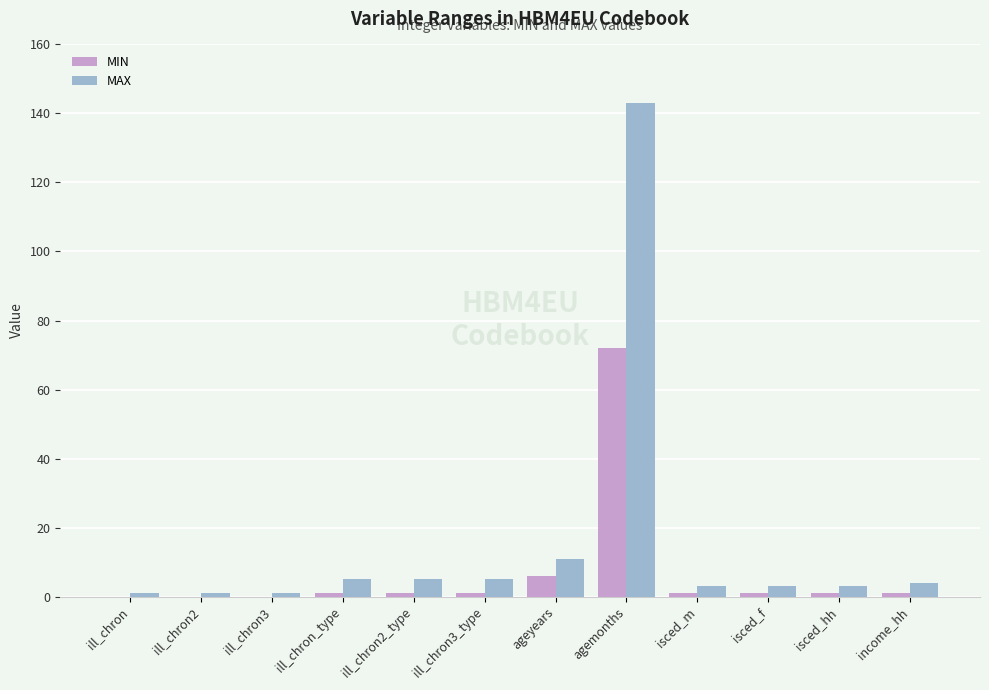

How many data points does each series have?

12